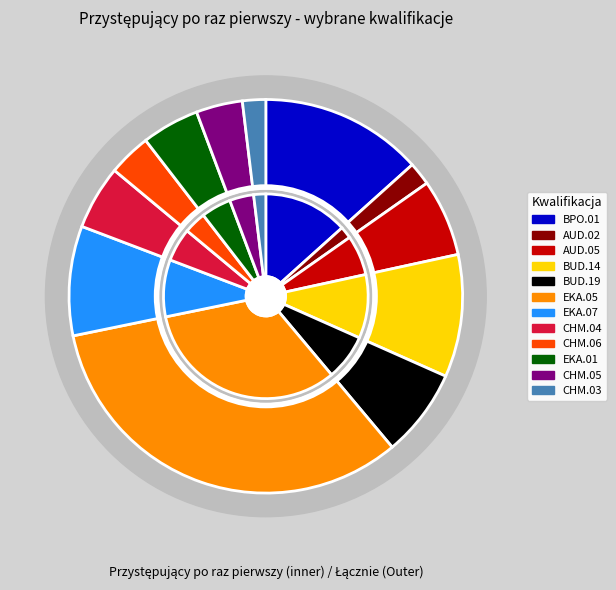

True or false: BUD.19 accounts for 7% of the total.

True